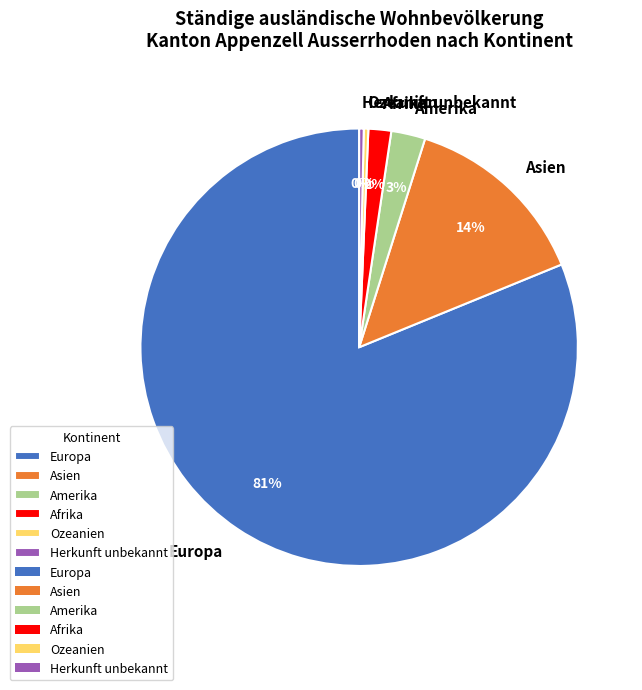

Combined, do Asien and Afrika account for over 50%?

No